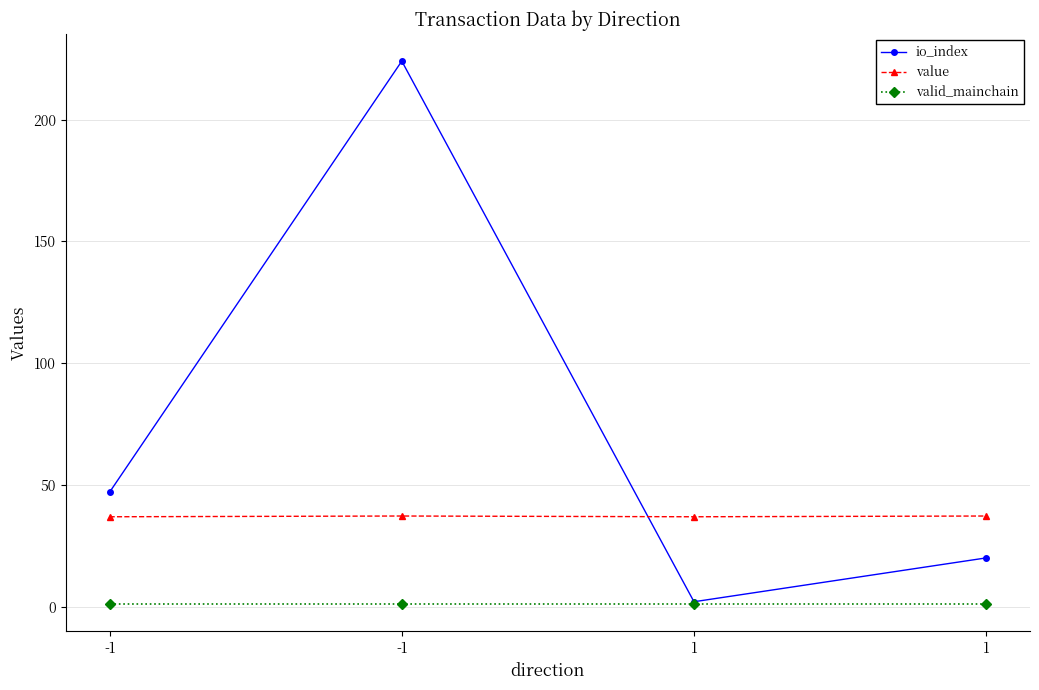

Reading left to right, list all the values displayed in this chart.

io_index: -1=47.0	-1=224.0	1=2.0	1=20.0
value: -1=36.9	-1=37.2	1=36.9	1=37.2
valid_mainchain: -1=1.0	-1=1.0	1=1.0	1=1.0